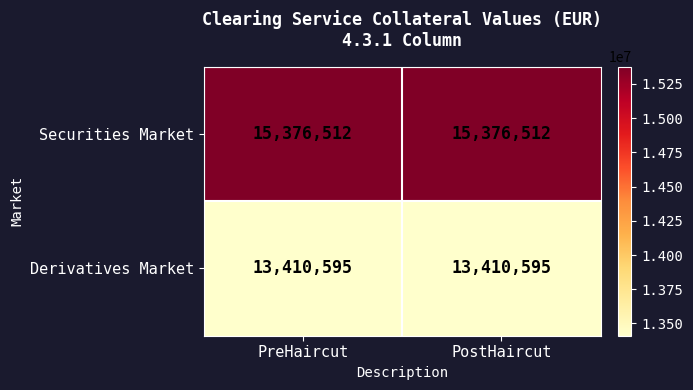

What is the average value of the Derivatives Market series?

13410595